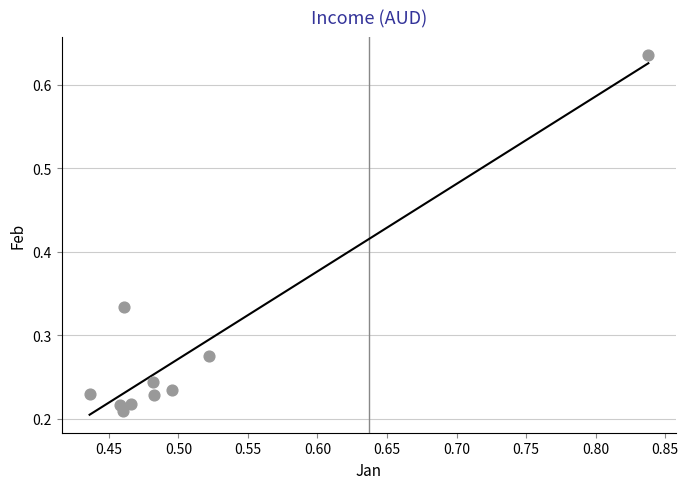

What is the range of X values (max minus min)?

0.4